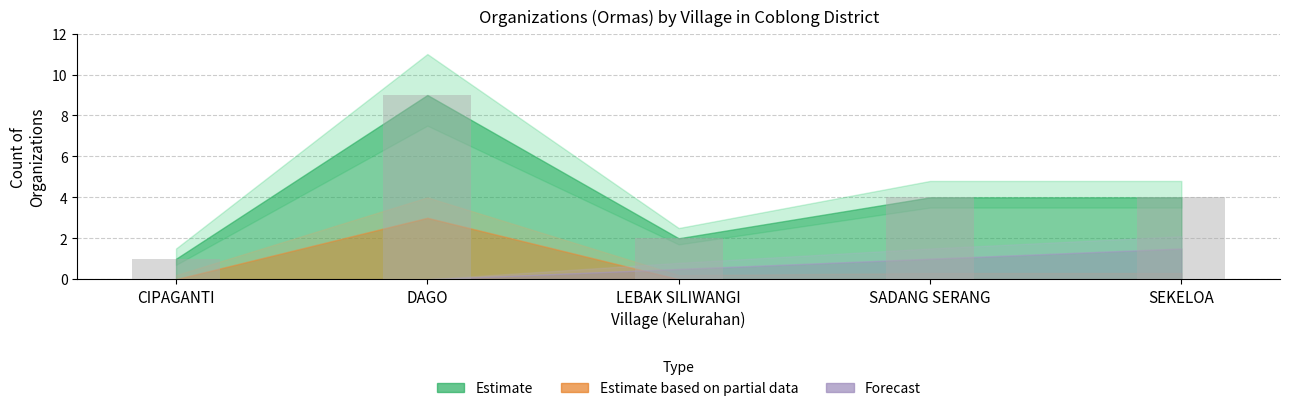

Is it true that the value at LEBAK SILIWANGI is 1?

False